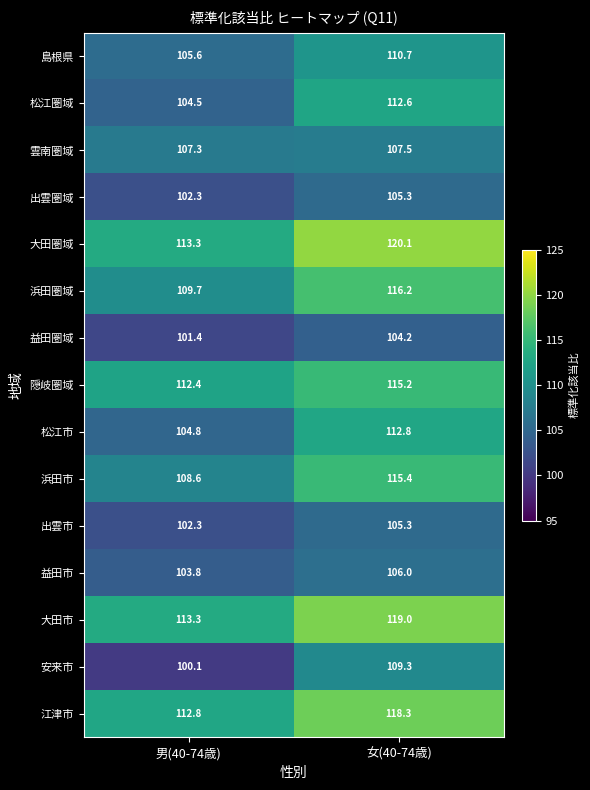

At which category is the sum across all series the highest?

女(40-74歳)